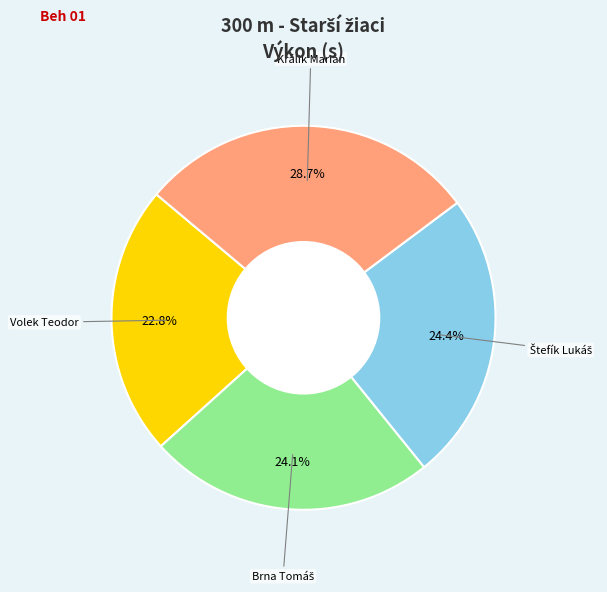

Does any single category account for the majority?

No